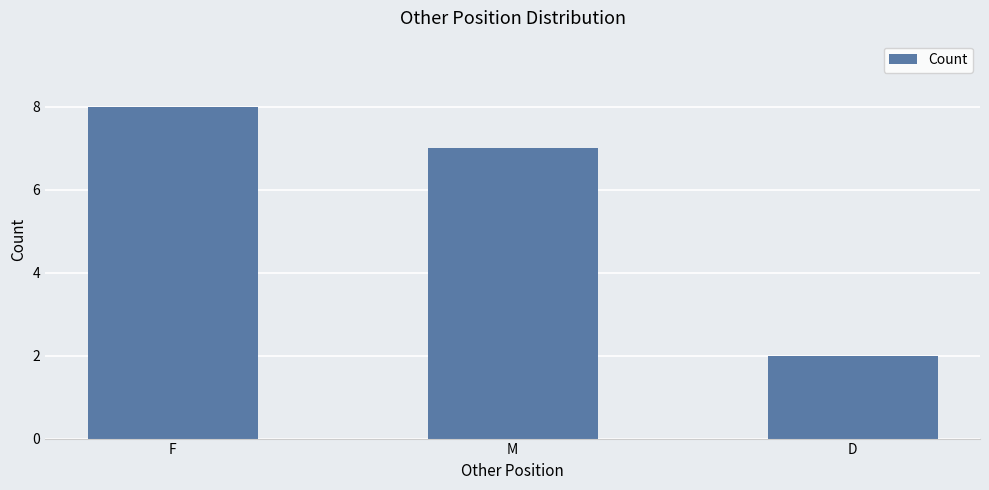

Is it true that the value at M is 3?

False